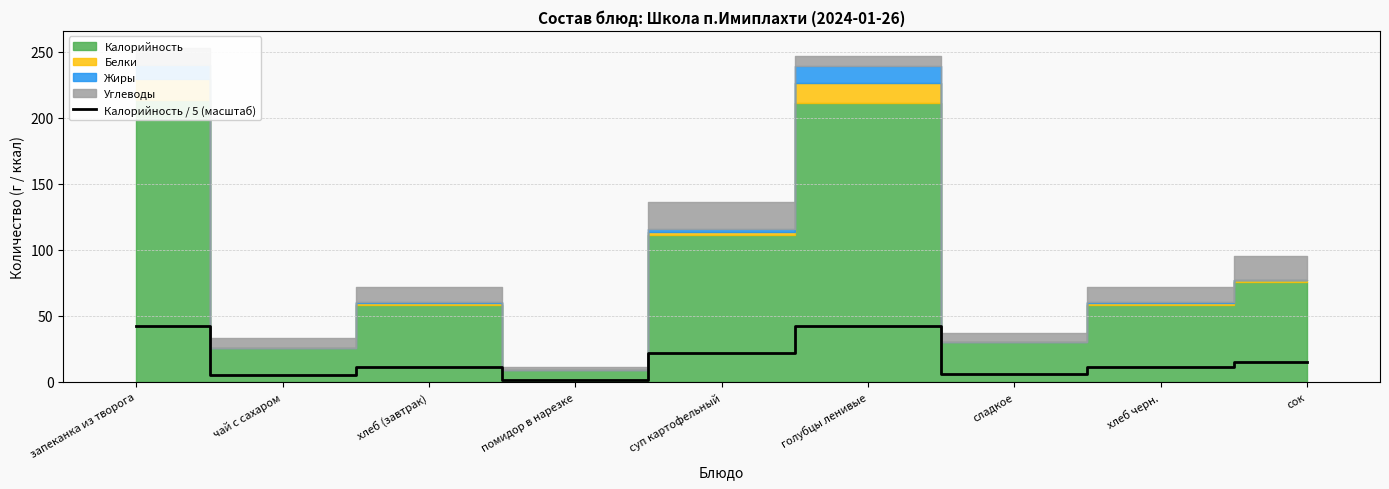

Is it true that Калорийность / 5 (масштаб) equals 16.1 at запеканка из творога?

False